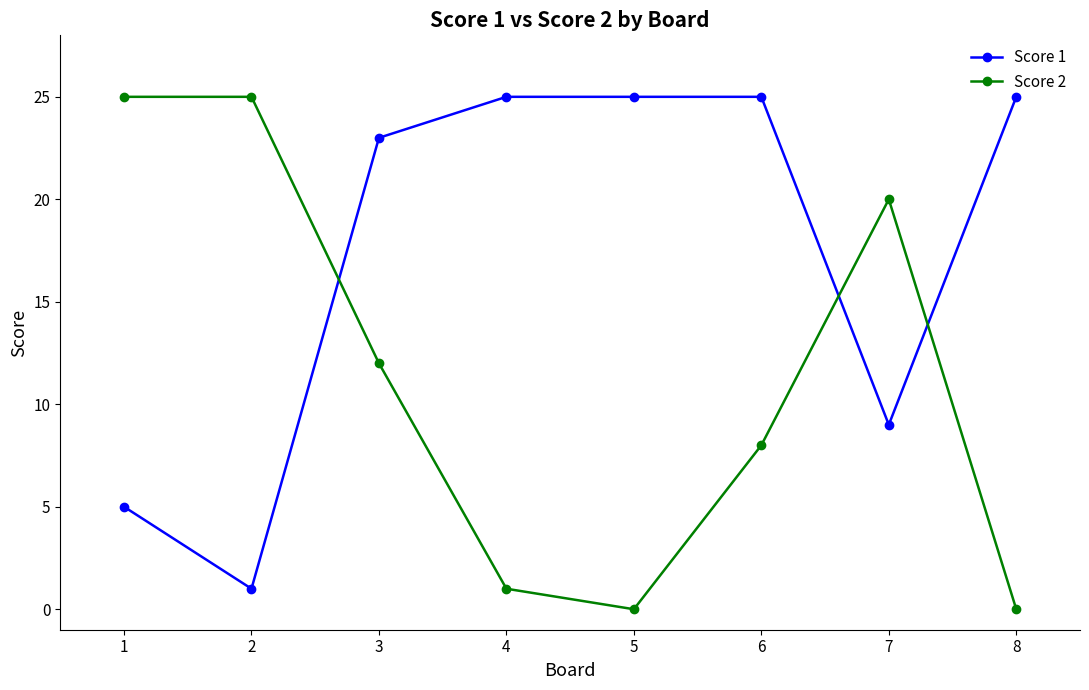

After their last crossing, which series has the higher values: Score 2 or Score 1?

Score 1